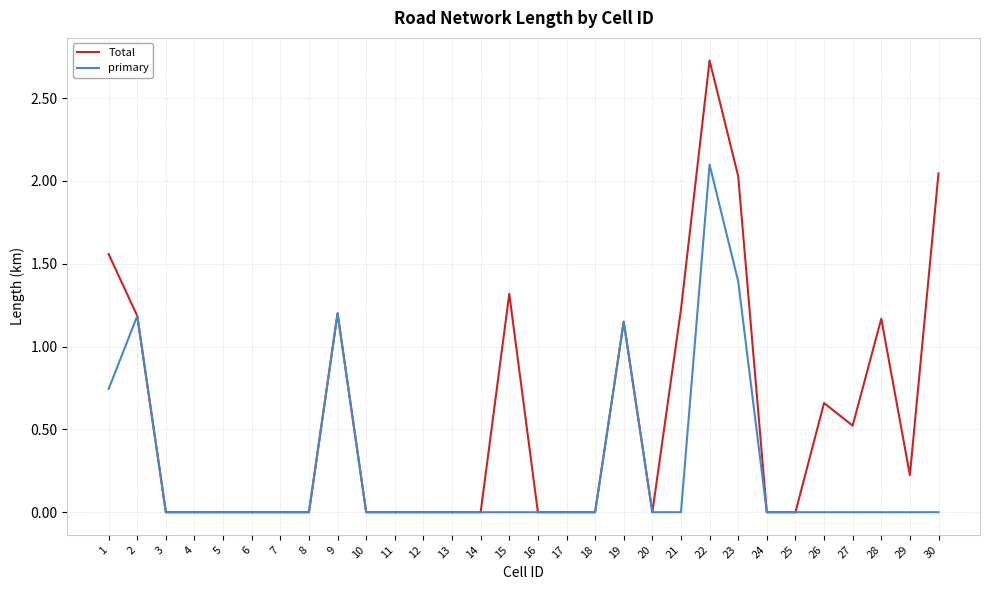

The value of primary at 23 is 2.3. True or false?

False